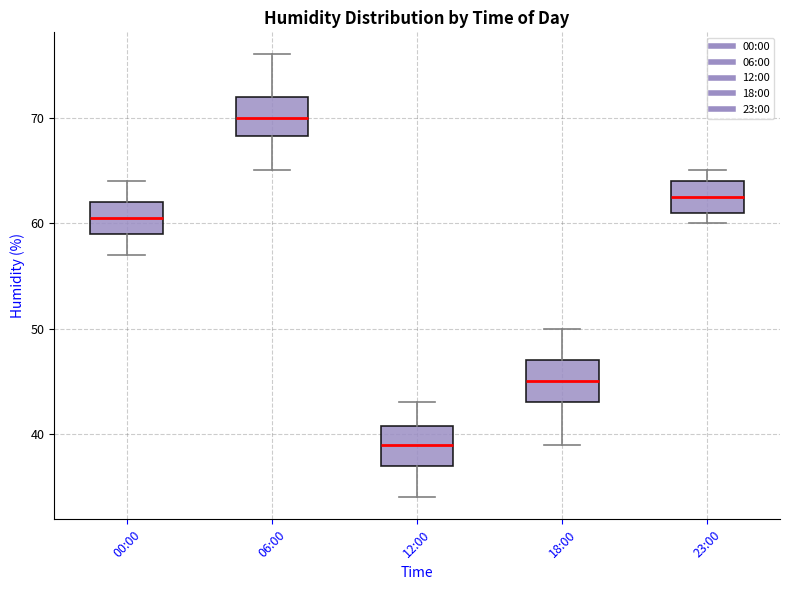

Reading left to right, read every box against the y-axis: the position of its median line, the range the box covers, and the ends of its whiskers. The values are not printed on the chart, so give them approximately, as read against the axis.

00:00: median 61, box 59 to 62, whiskers 57 to 64
06:00: median 70, box 68 to 72, whiskers 65 to 76
12:00: median 39, box 37 to 41, whiskers 34 to 43
18:00: median 45, box 43 to 47, whiskers 39 to 50
23:00: median 63, box 61 to 64, whiskers 60 to 65